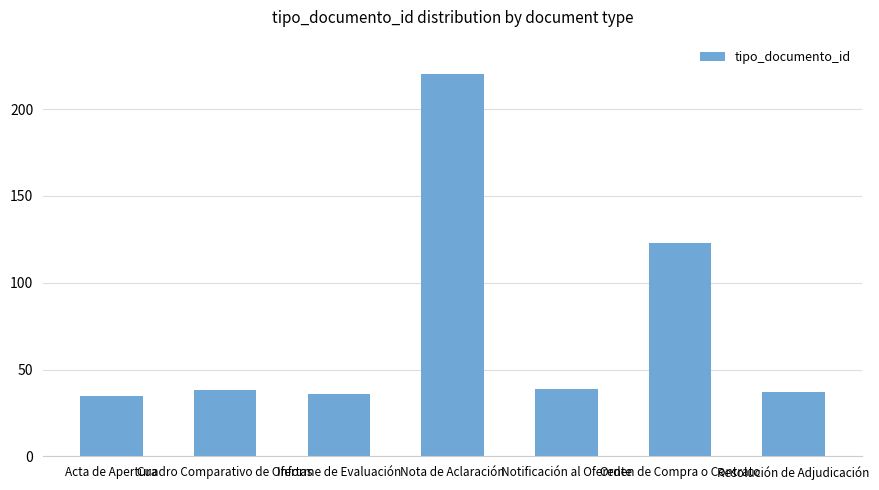

Reading left to right, extract all data points from this chart.

Acta de Apertura=35	Cuadro Comparativo de Ofertas=38	Informe de Evaluación=36	Nota de Aclaración=220	Notificación al Oferente=39	Orden de Compra o Contrato=123	Resolución de Adjudicación=37